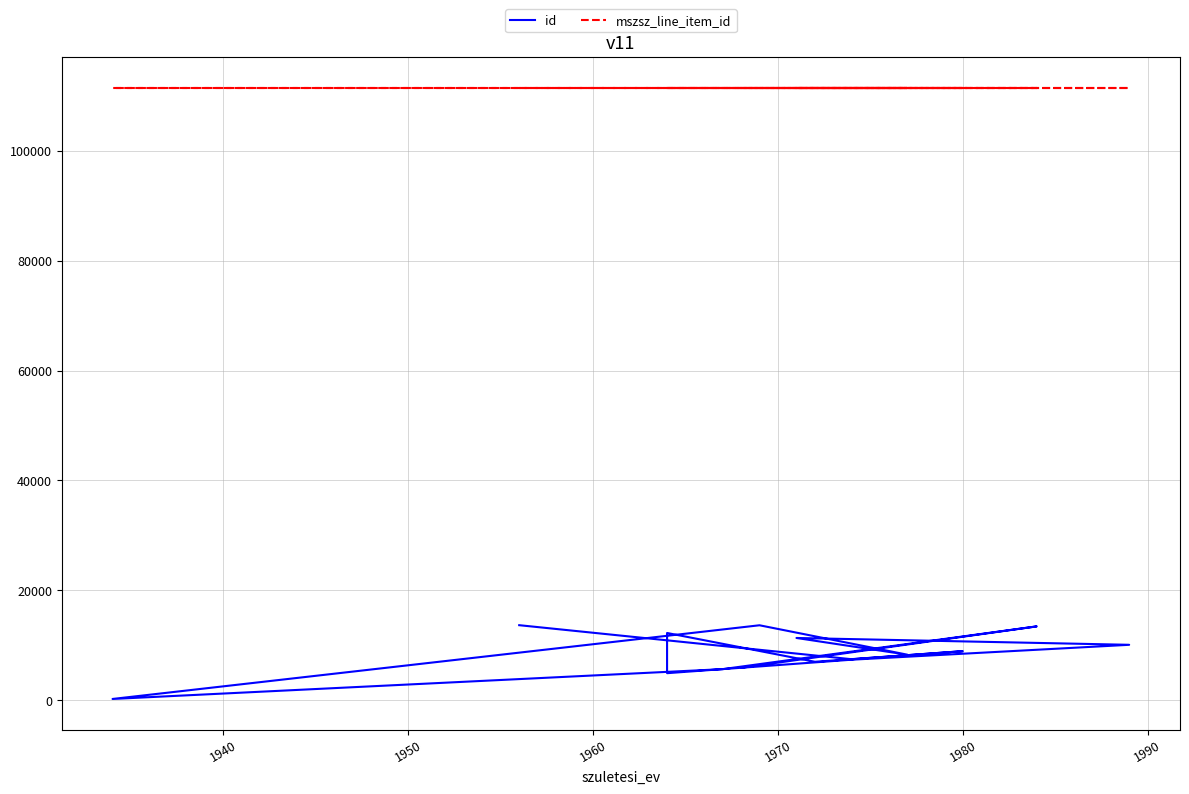

Rank the series by their maximum value, from lowest to highest.

id, mszsz_line_item_id